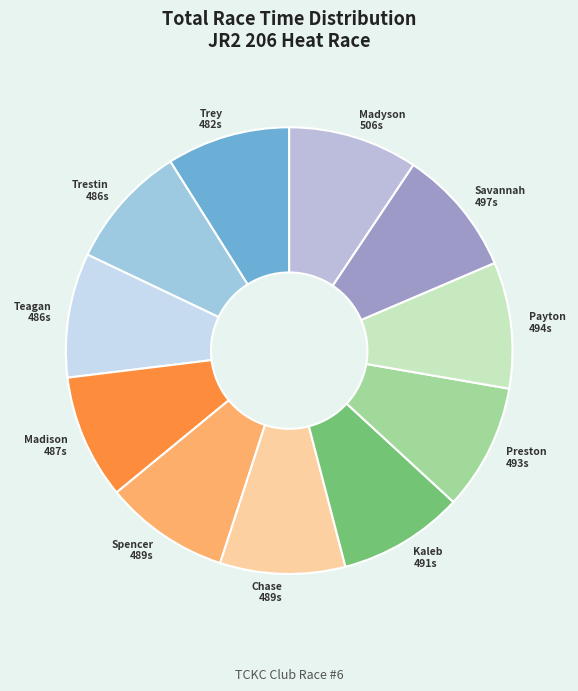

How many slices are in this pie chart?

11